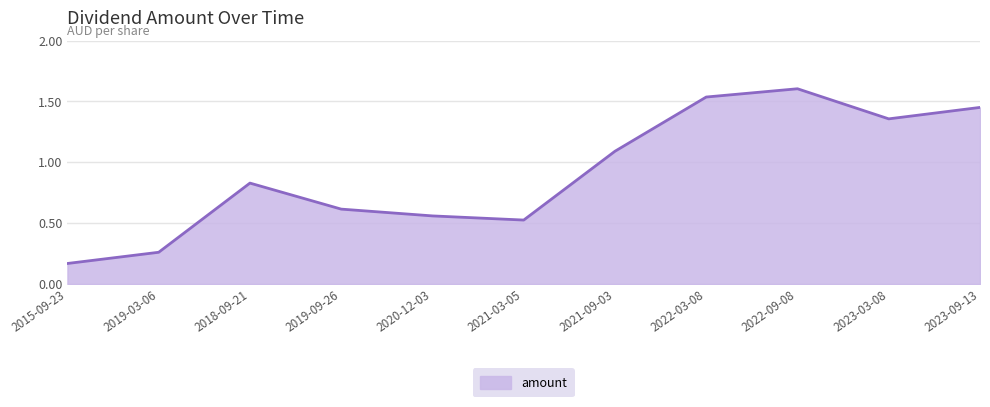

The value at 2015-09-23 is 0.1. True or false?

False